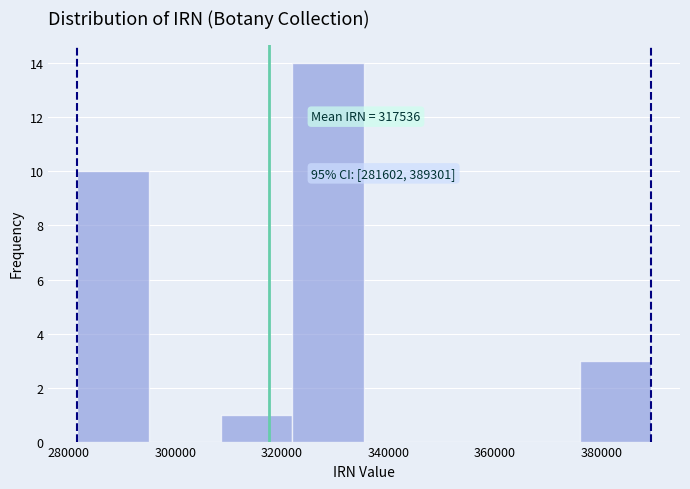

Over which range of the x-axis is the bar tallest?

322000 to 336000